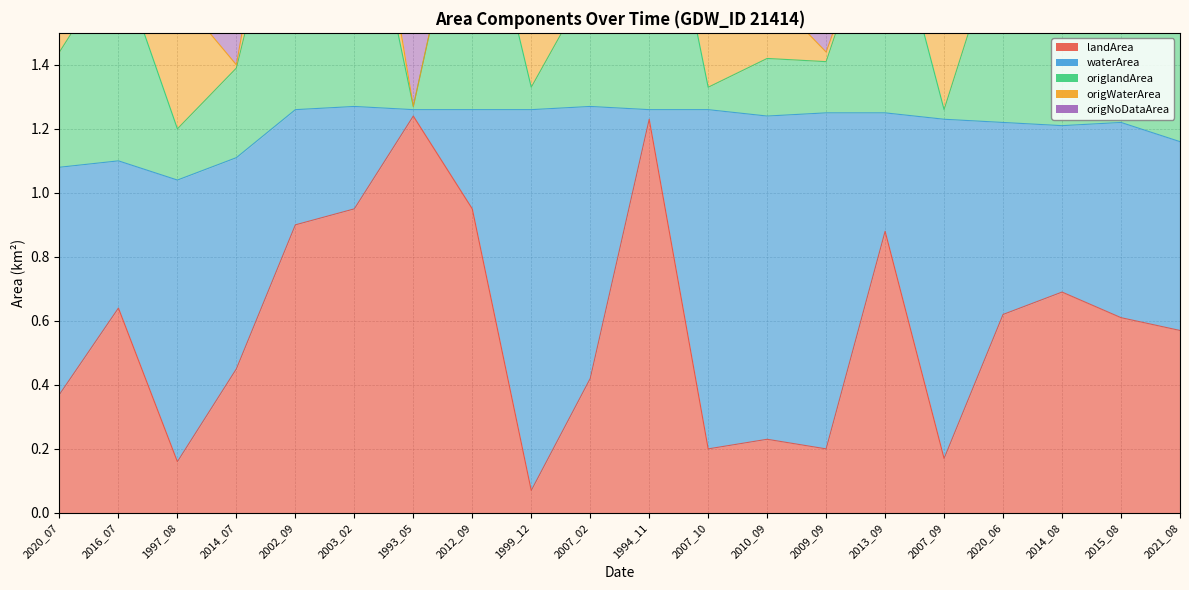

List the series in order of their peak value, highest first.

origNoDataArea, landArea, waterArea, origWaterArea, origlandArea